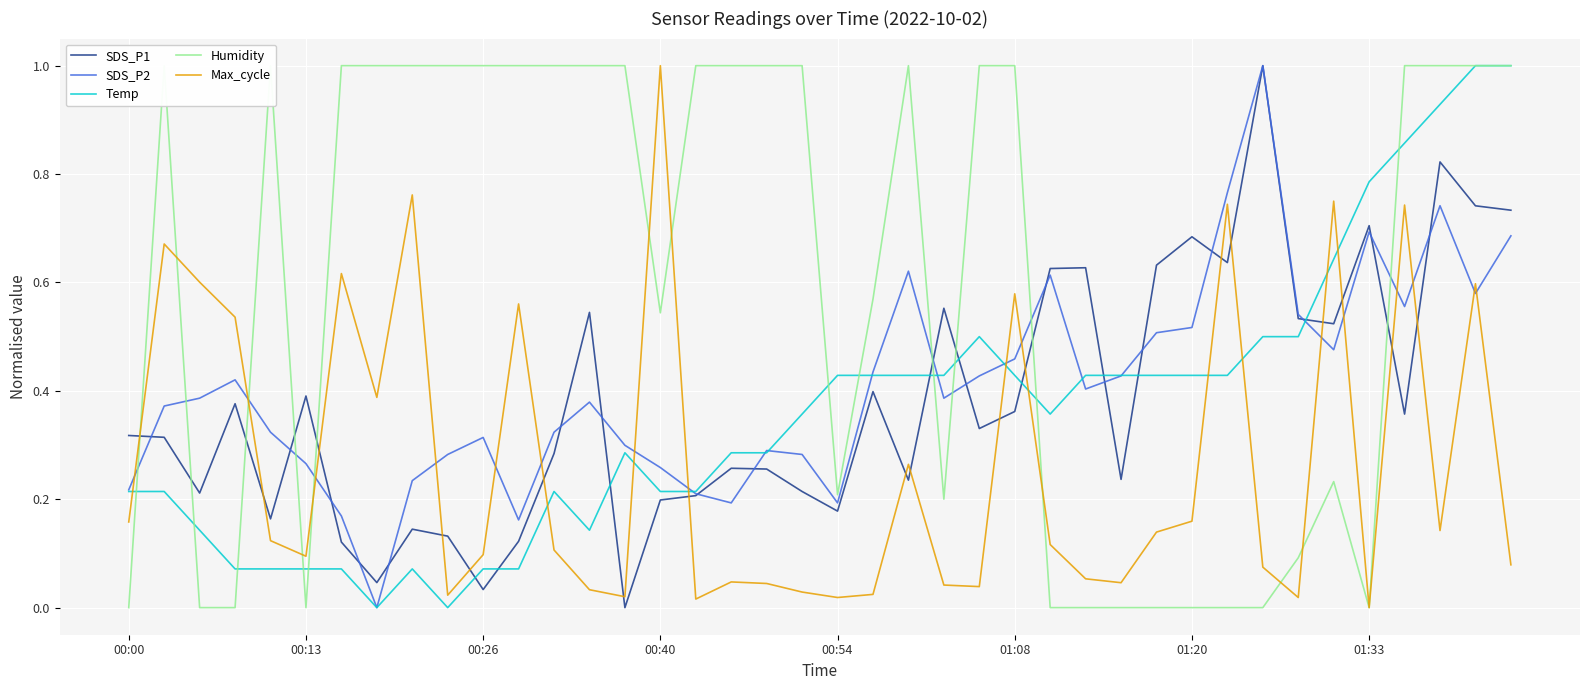

What is the highest value of the Max_cycle series?

1.0